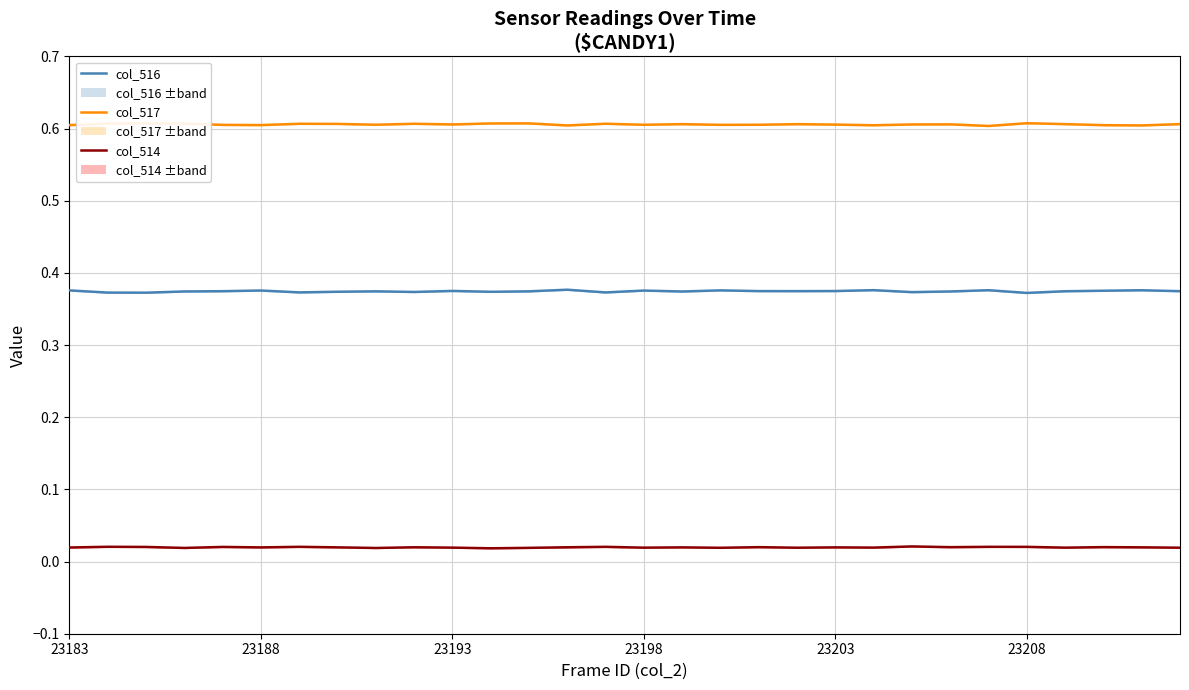

Is the value of col_514 at 23183 greater than the value of col_517 at 18?

No